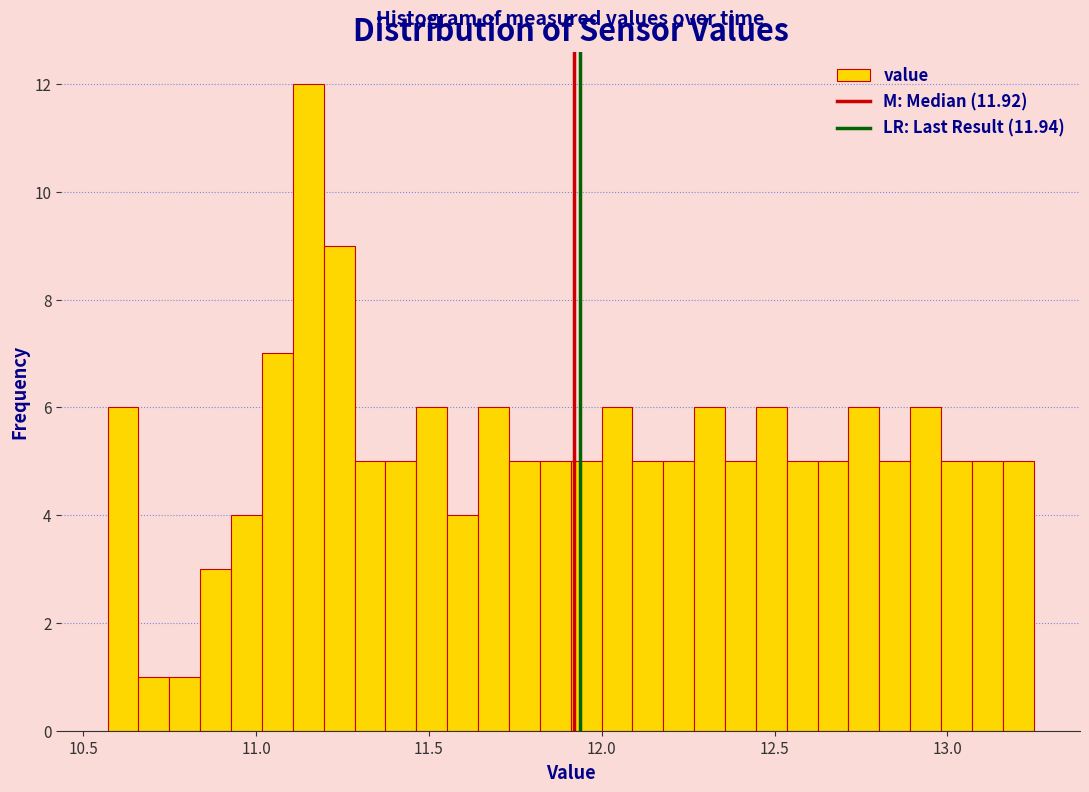

Read against the x-axis, roughly where is the centre of the tallest bar?

11.15